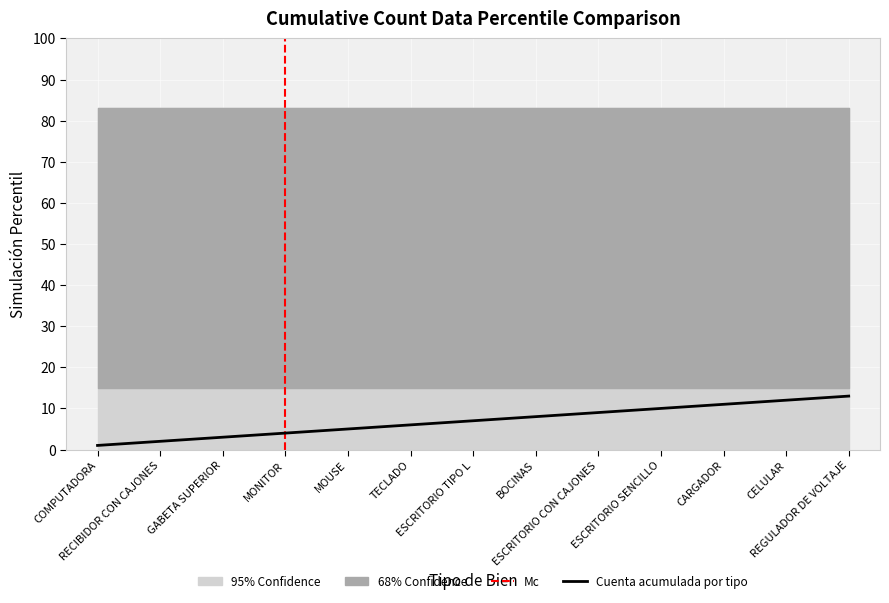

The value at REGULADOR DE VOLTAJE is 13. True or false?

True